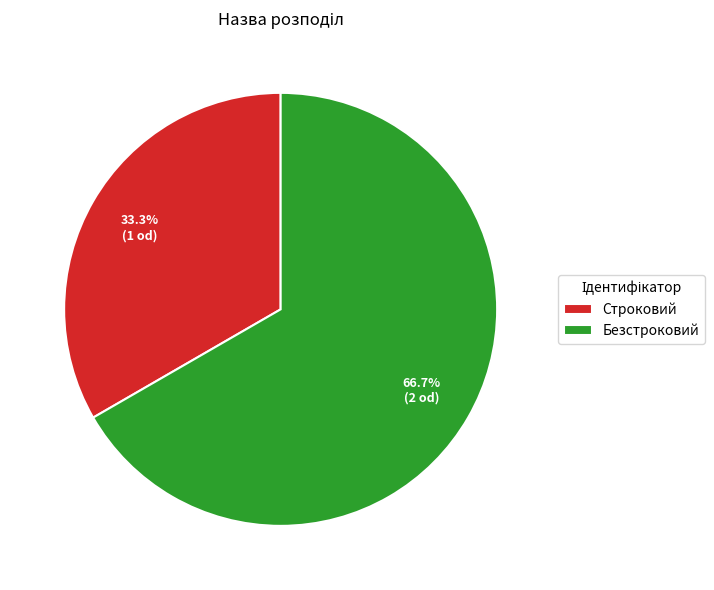

To the nearest percent, what is the difference between the largest and smallest slice percentages?

33%